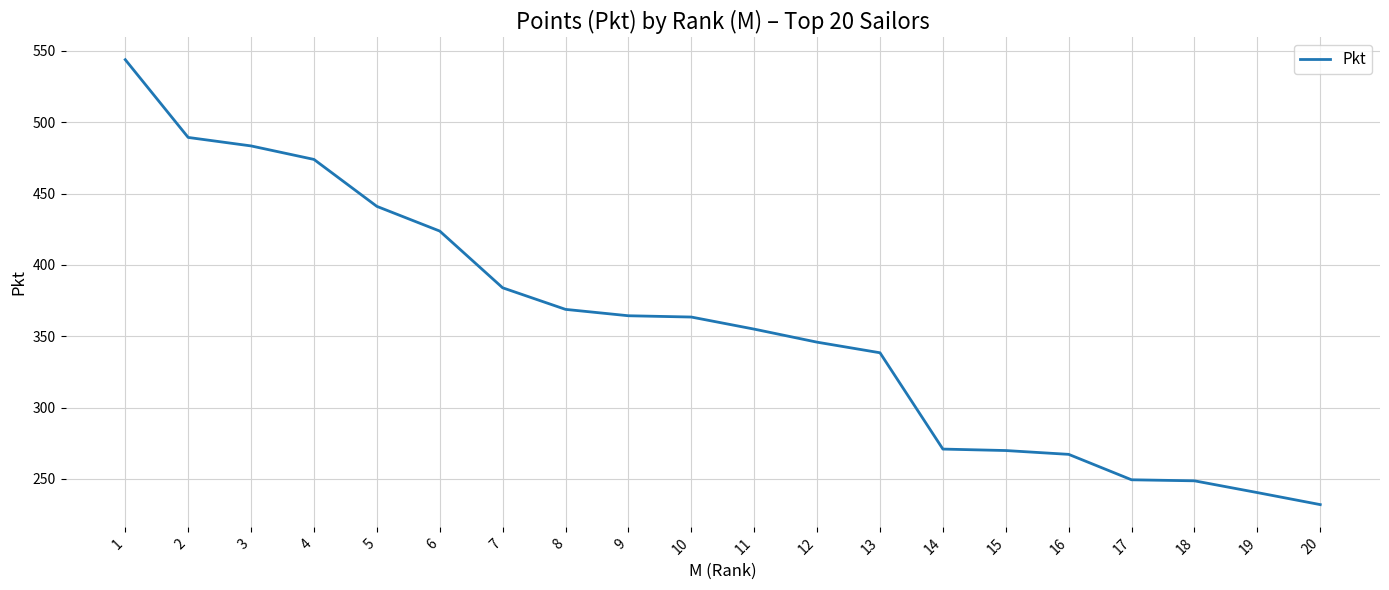

What is the change in value from 4 to 18?

-225.3